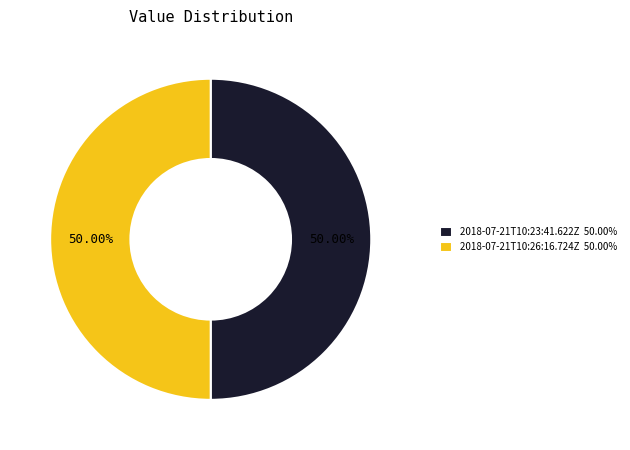

How many slices are in this pie chart?

2